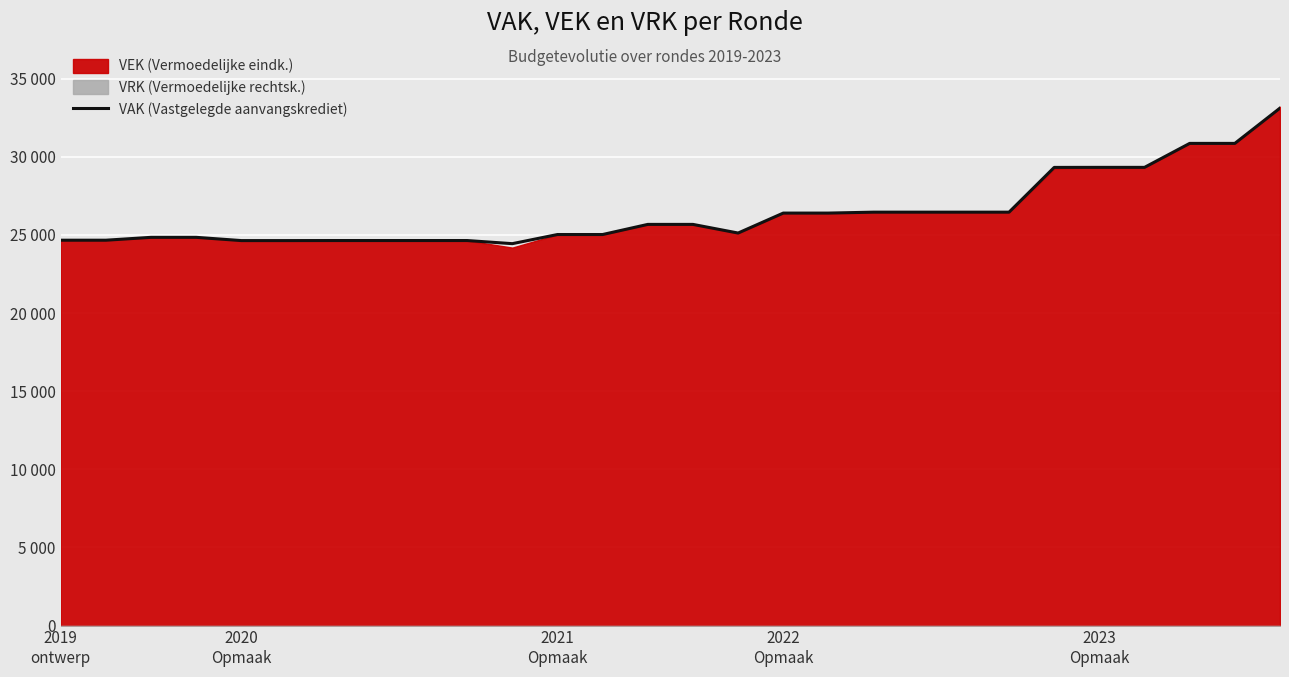

How many interior local valleys (lower than both neighbors) does the data have?

2